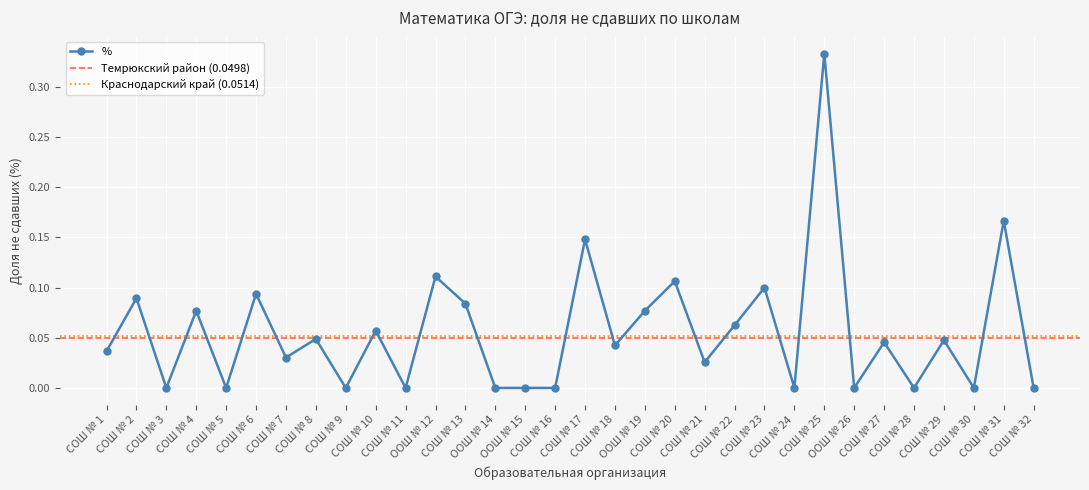

Reading left to right, list all the values displayed in this chart.

СОШ № 1=0.0	СОШ № 2=0.1	СОШ № 3=0.0	СОШ № 4=0.1	СОШ № 5=0.0	СОШ № 6=0.1	СОШ № 7=0.0	СОШ № 8=0.0	СОШ № 9=0.0	СОШ № 10=0.1	СОШ № 11=0.0	ООШ № 12=0.1	СОШ № 13=0.1	ООШ № 14=0.0	ООШ № 15=0.0	СОШ № 16=0.0	СОШ № 17=0.1	СОШ № 18=0.0	ООШ № 19=0.1	СОШ № 20=0.1	СОШ № 21=0.0	СОШ № 22=0.1	СОШ № 23=0.1	СОШ № 24=0.0	СОШ № 25=0.3	ООШ № 26=0.0	СОШ № 27=0.0	СОШ № 28=0.0	СОШ № 29=0.0	СОШ № 30=0.0	СОШ № 31=0.2	СОШ № 32=0.0